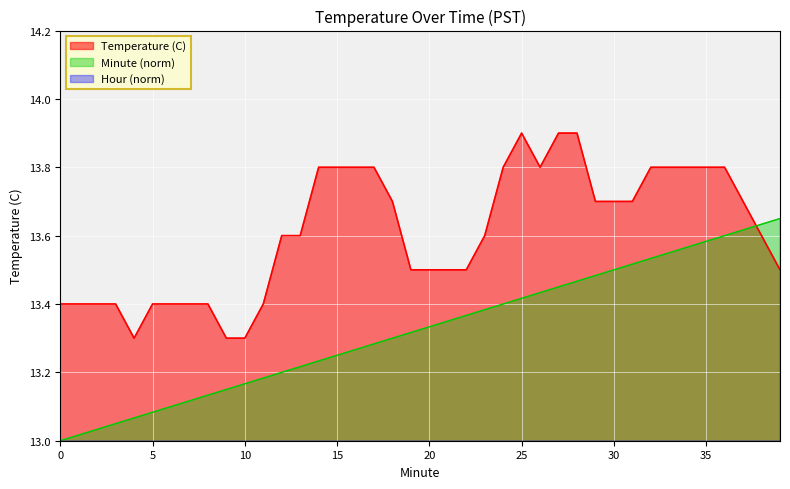

What are all the series names shown in the legend?

Temperature (C), Minute (norm), Hour (norm)